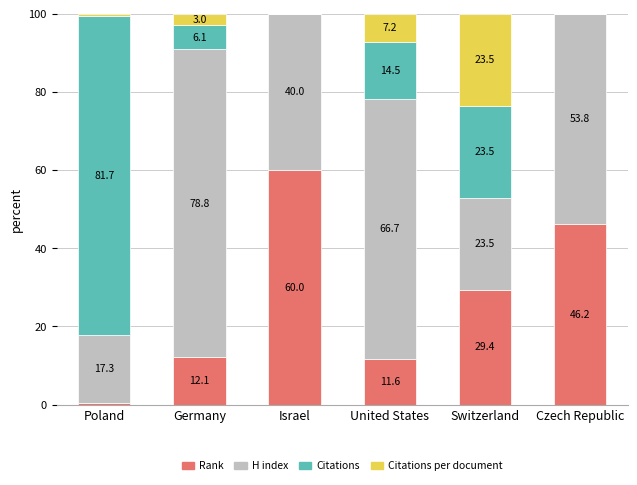

True or false: Rank has a value of 39.0 at Switzerland.

False